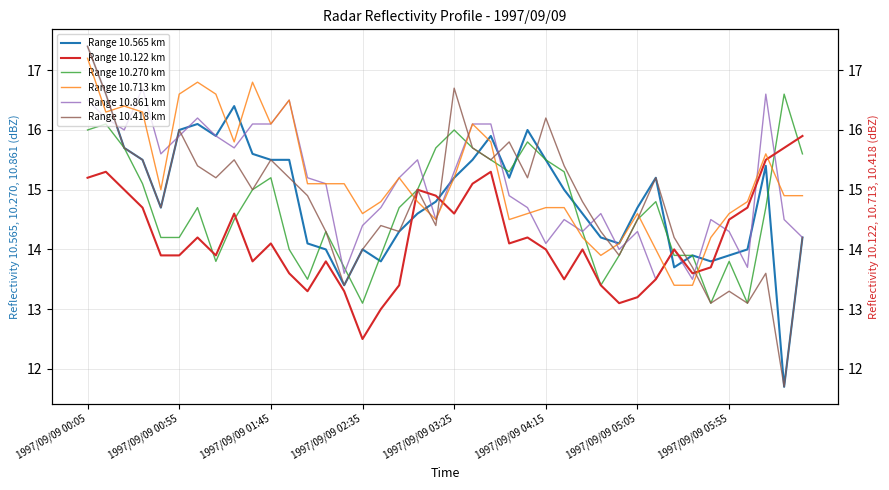

At which label does Range 10.565 km reach its peak?

1997/09/09 00:05